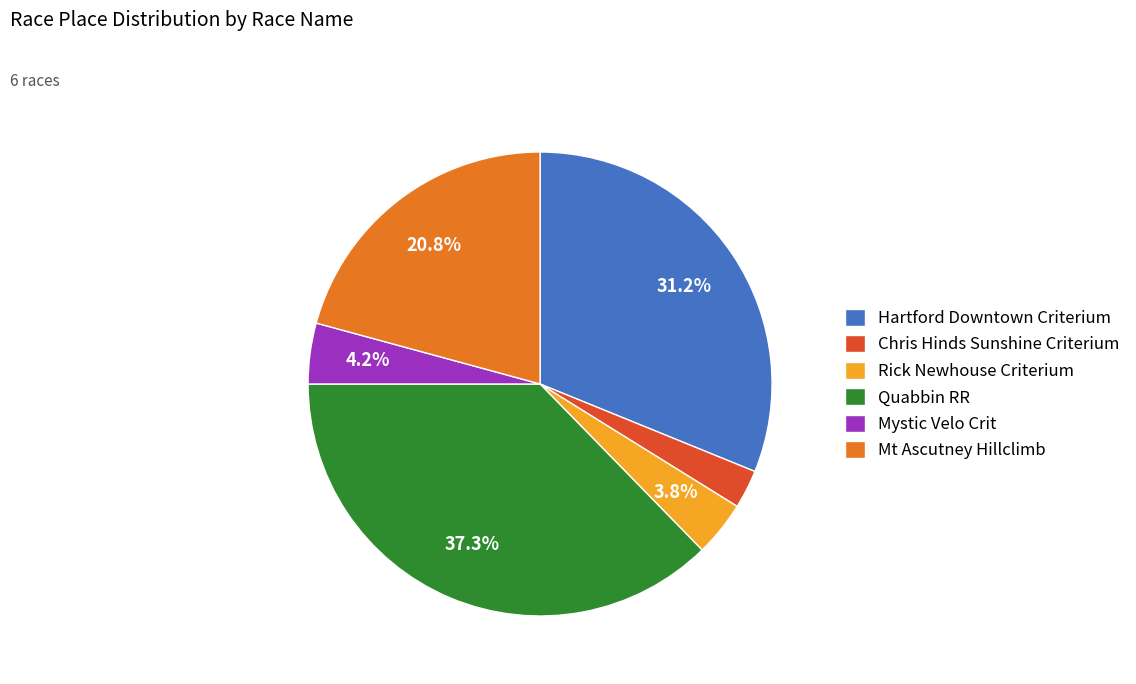

Which slice is the smallest?

Chris Hinds Sunshine Criterium